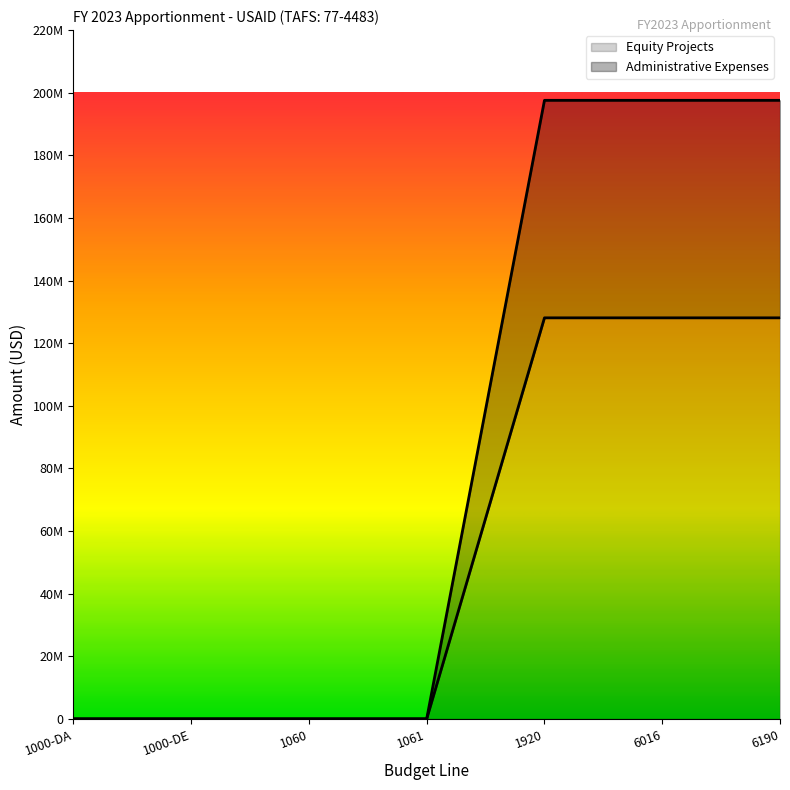

Reading left to right, what are all the values shown in this chart?

Equity Projects: 0	0	0	0	128091813	128091813	128091813
Administrative Expenses: 0	0	0	0	197562616	197562616	197562616